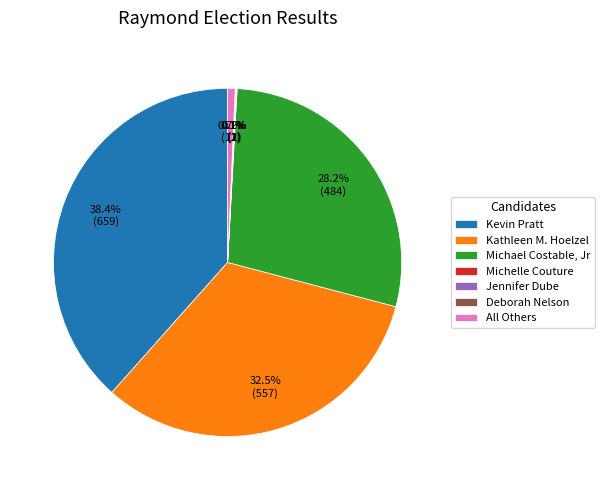

What percentage is the Kevin Pratt slice, to the nearest percent?

38%